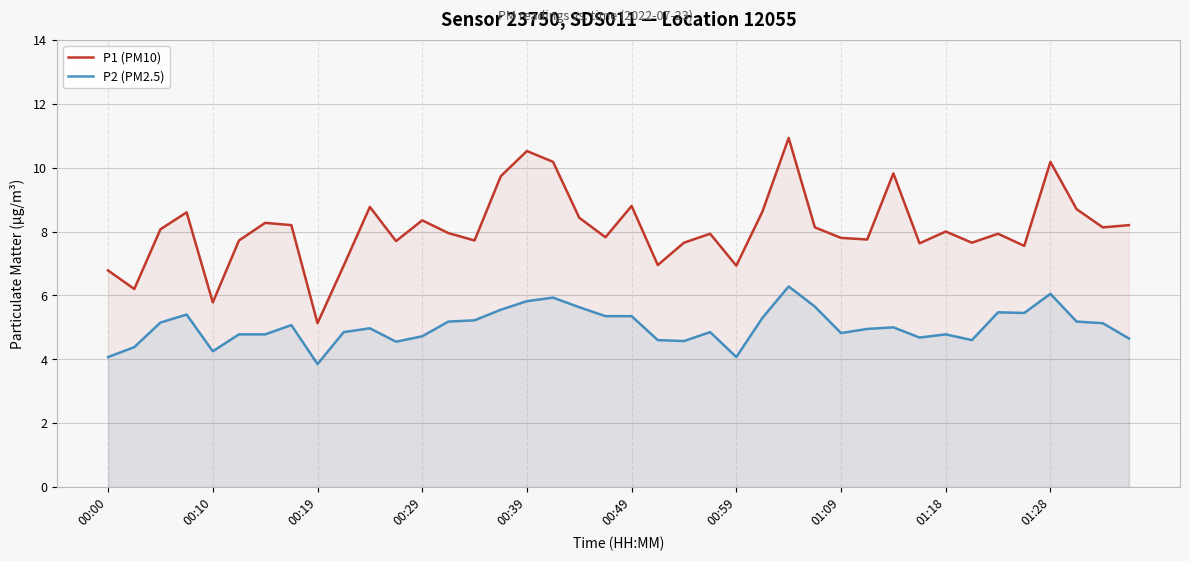

What is the difference between the second highest and second lowest values in the P2 (PM2.5) series?

2.0